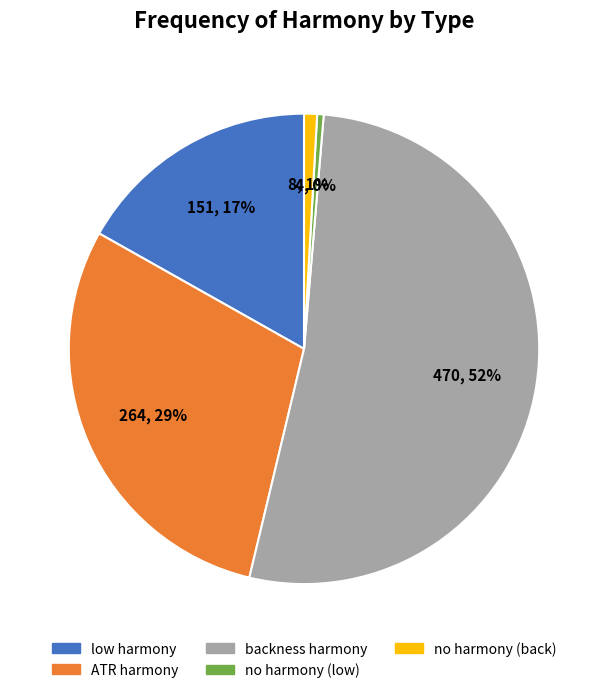

What percentage is the low harmony slice, to the nearest percent?

17%